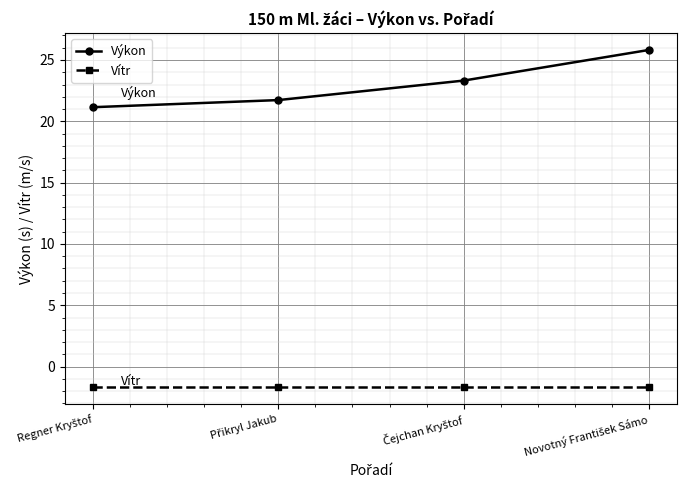

True or false: Výkon has more than 2 interior local peaks.

False